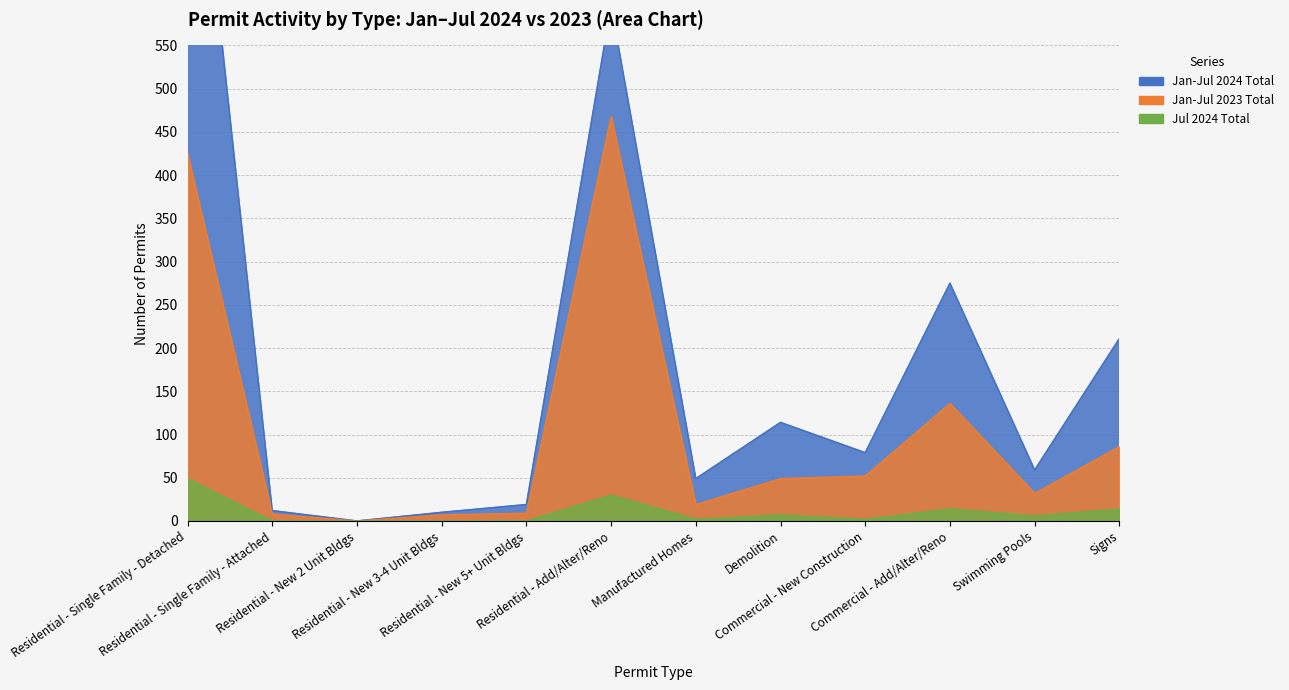

Which category has the highest value in the Jul 2024 Total series?

Residential - Single Family - Detached